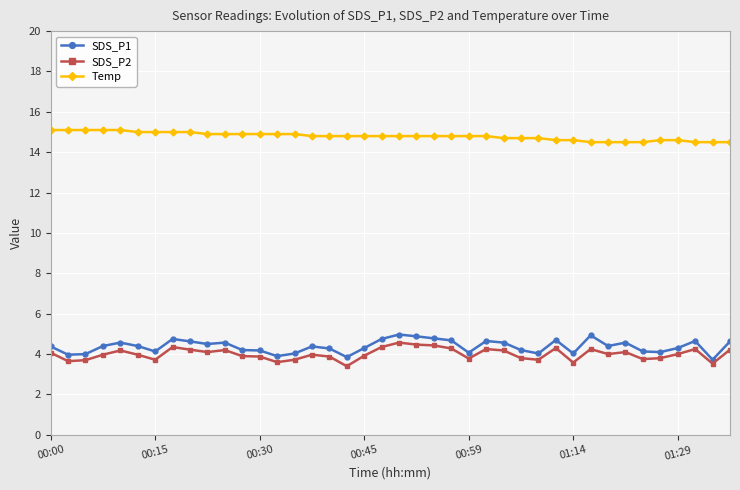

What is the value of the SDS_P1 point at the 3rd from the left?

4.0